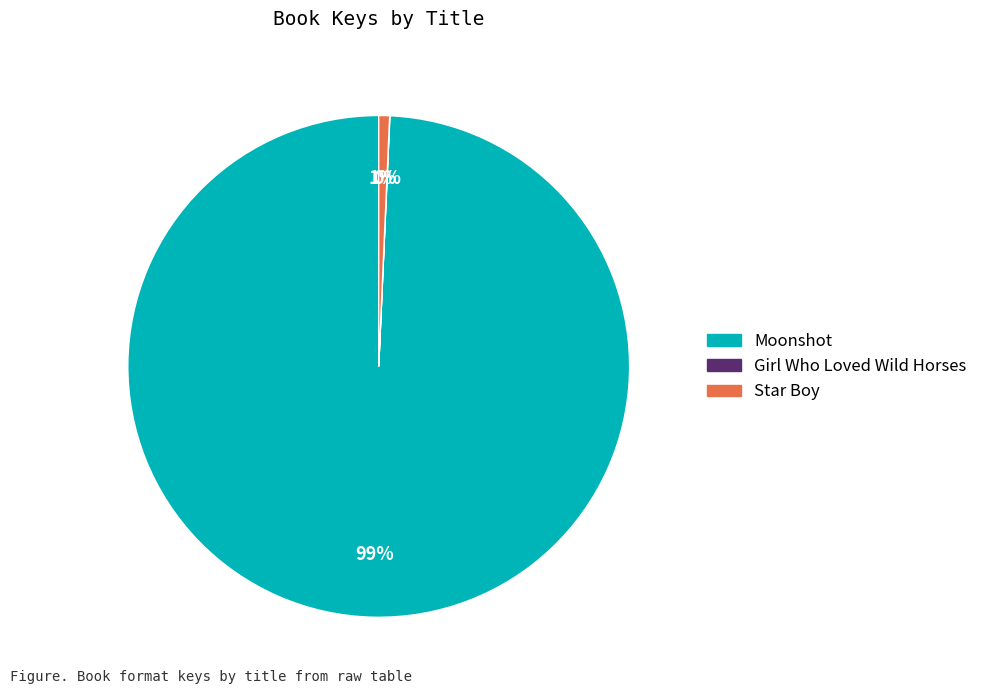

Which slice is the largest?

Moonshot